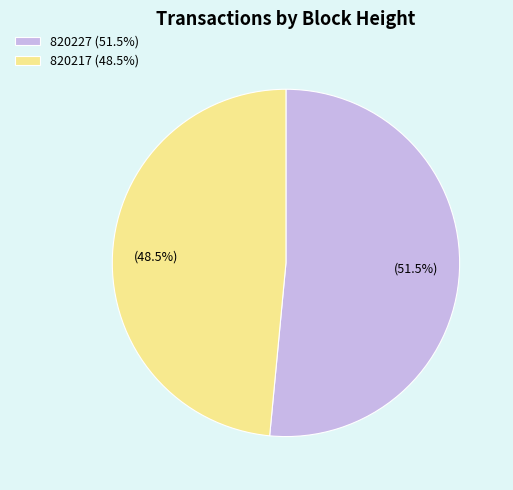

Do 820227 and 820217 together represent more than half of the pie?

Yes